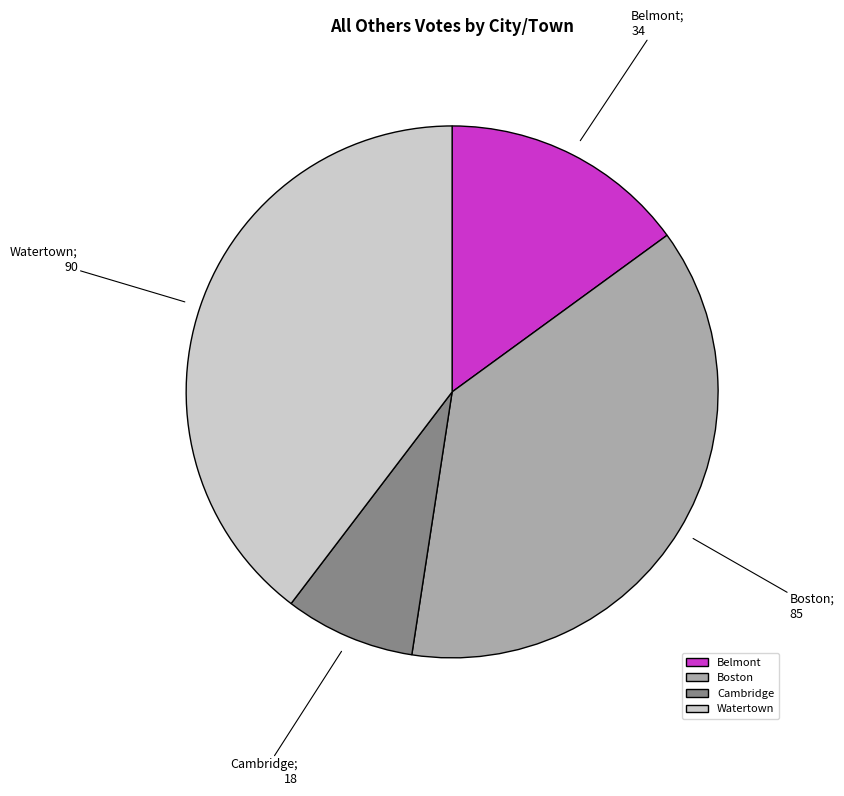

What is the ratio of the value at Belmont to the value at Watertown?

0.4